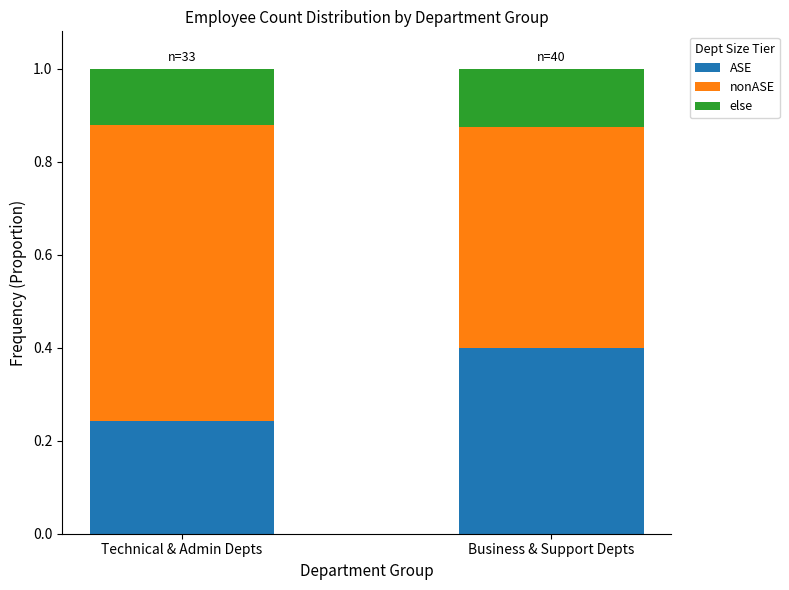

What is the total value across all series at Technical & Admin Depts?

1.0